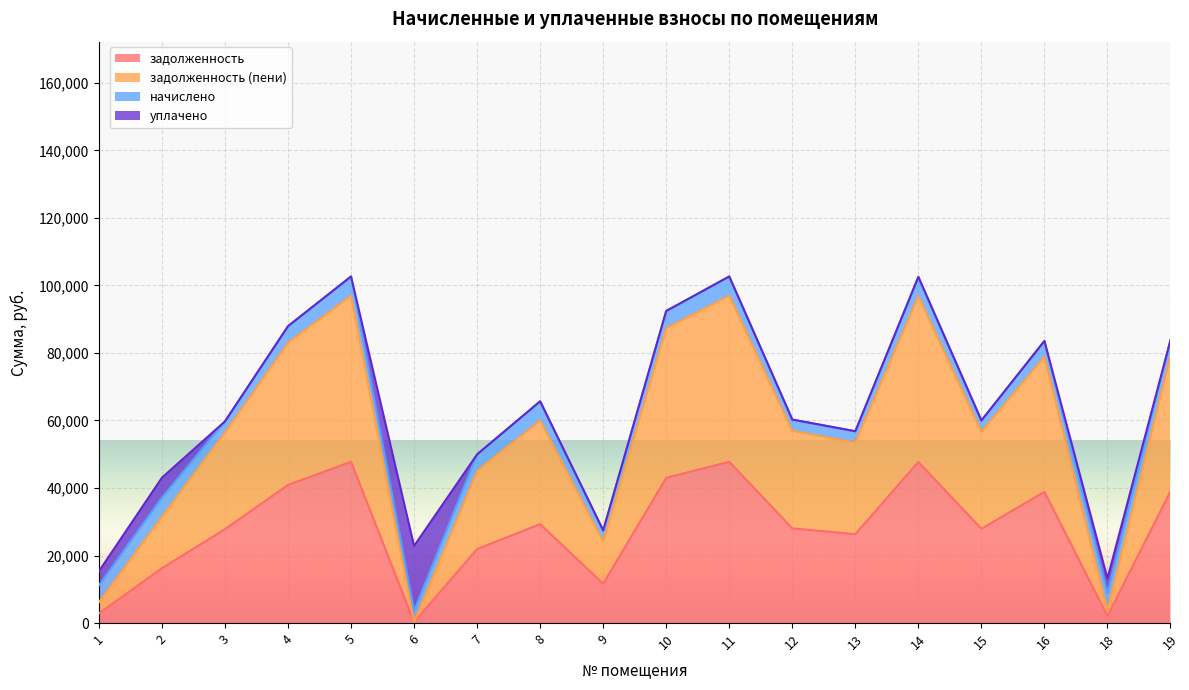

What is the minimum value shown in the chart?

277.8